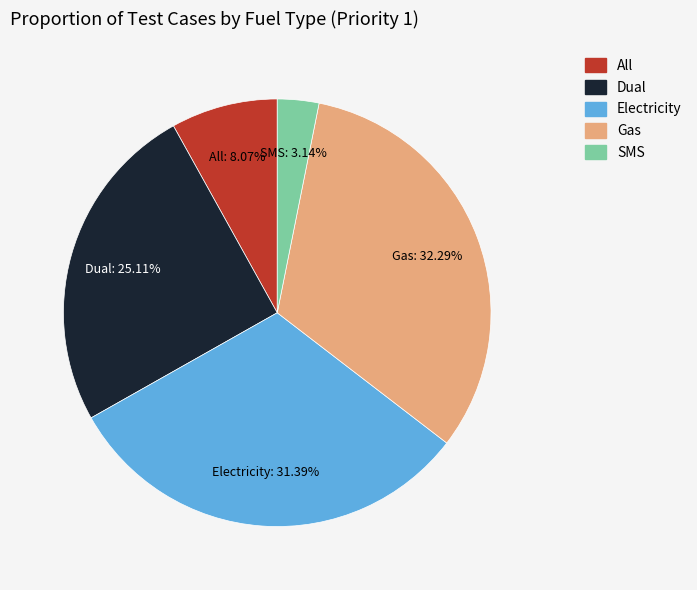

What is the largest slice in the pie chart?

Gas